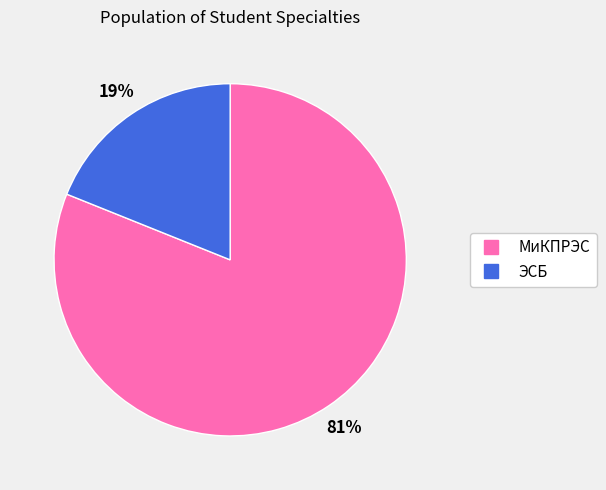

Between ЭСБ and МиКПРЭС, which is larger?

МиКПРЭС